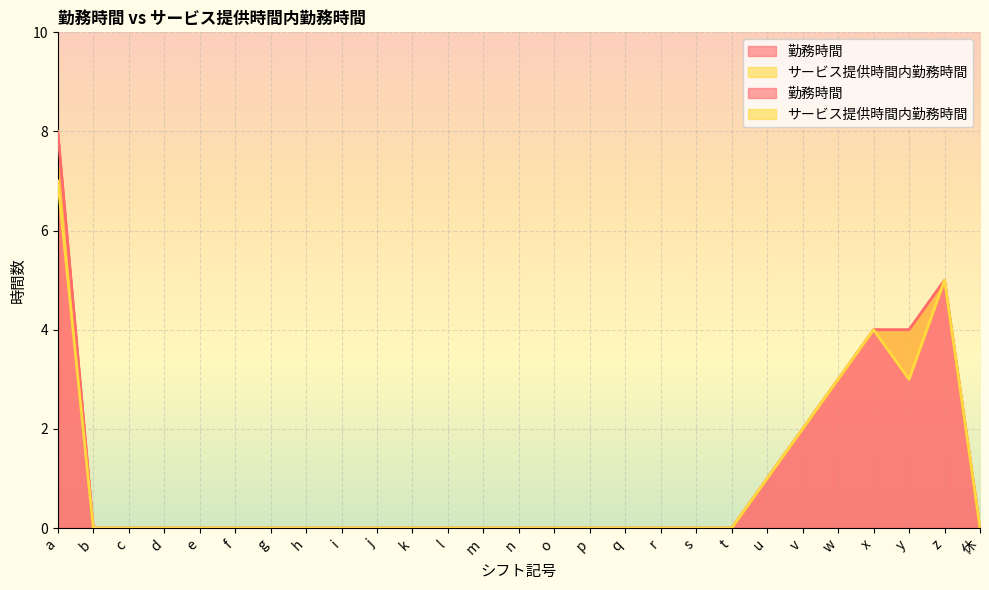

True or false: サービス提供時間内勤務時間 and 勤務時間 cross at least once.

False